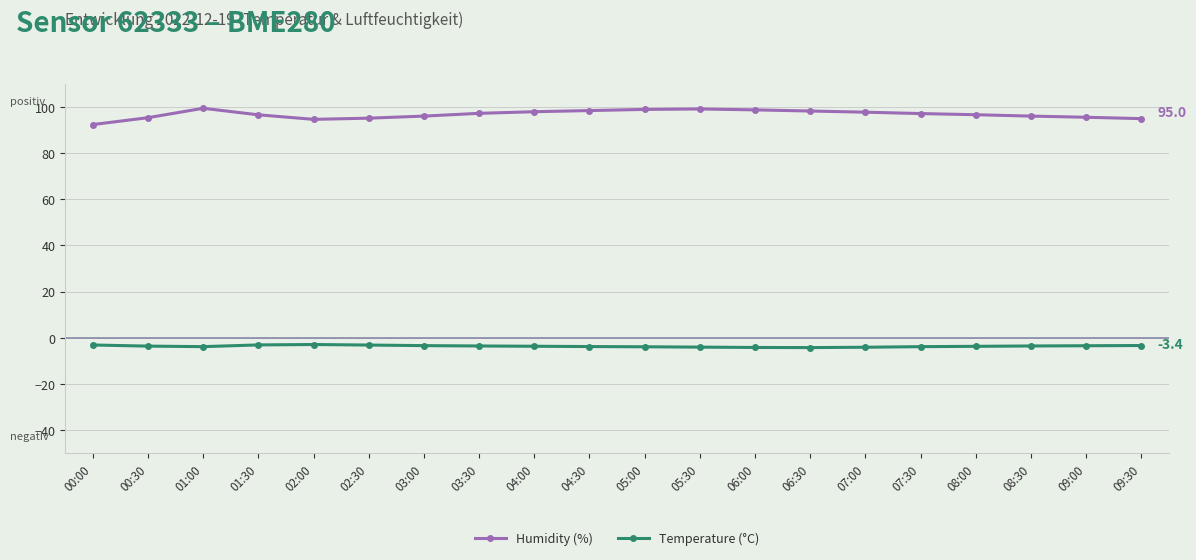

What is the maximum value shown in the chart?

99.5